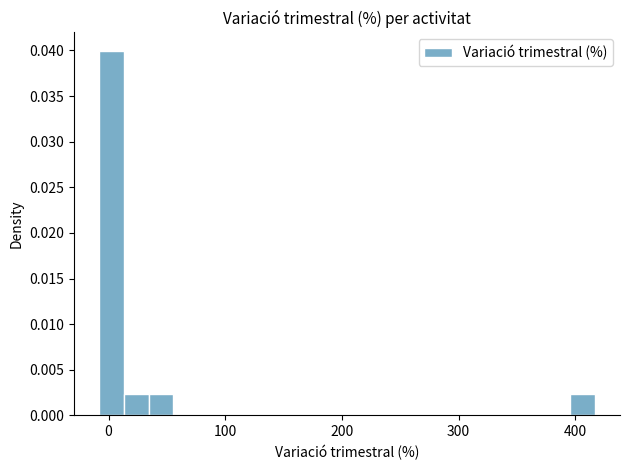

Read against the x-axis, roughly where is the centre of the tallest bar?

0